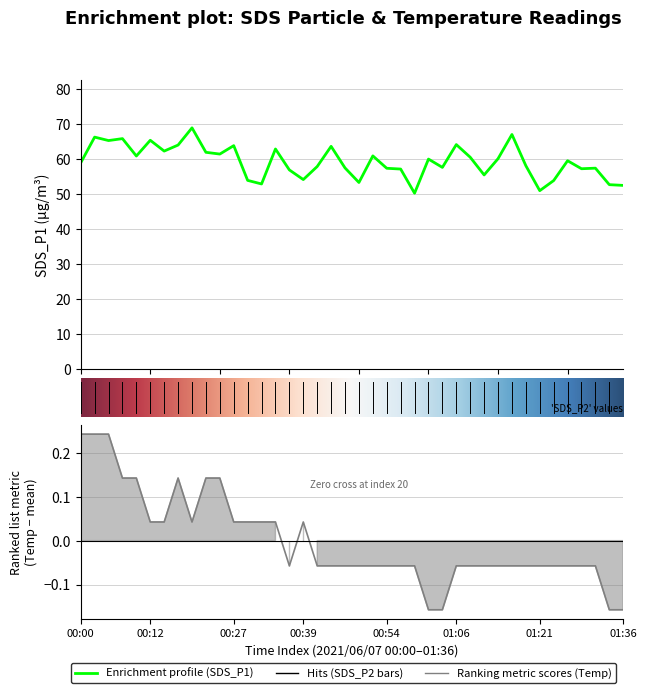

Reading left to right, extract all data points from this chart.

SDS_P1: 58.9	66.2	65.2	65.8	60.8	65.3	62.2	63.9	68.8	61.9	61.4	63.8	53.9	52.8	62.8	56.8	54.1	57.8	63.5	57.4	53.2	60.8	57.3	57.1	50.2	59.9	57.5	64.0	60.5	55.4	60.0	66.9	58.0	50.9	53.8	59.5	57.2	57.3	52.6	52.4
Temp: 0.2	0.2	0.2	0.1	0.1	0.0	0.0	0.1	0.0	0.1	0.1	0.0	0.0	0.0	0.0	-0.1	0.0	-0.1	-0.1	-0.1	-0.1	-0.1	-0.1	-0.1	-0.1	-0.2	-0.2	-0.1	-0.1	-0.1	-0.1	-0.1	-0.1	-0.1	-0.1	-0.1	-0.1	-0.1	-0.2	-0.2